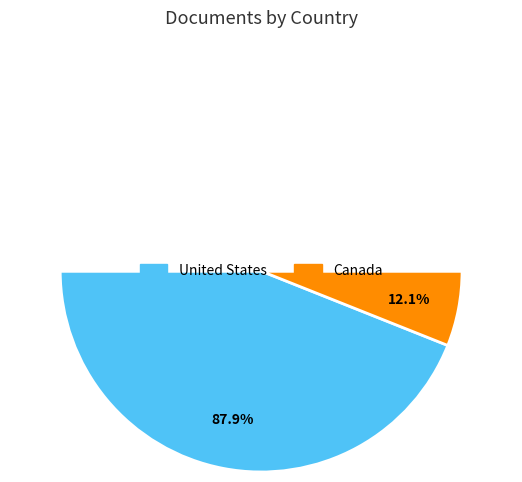

Count the number of slices in the pie.

2